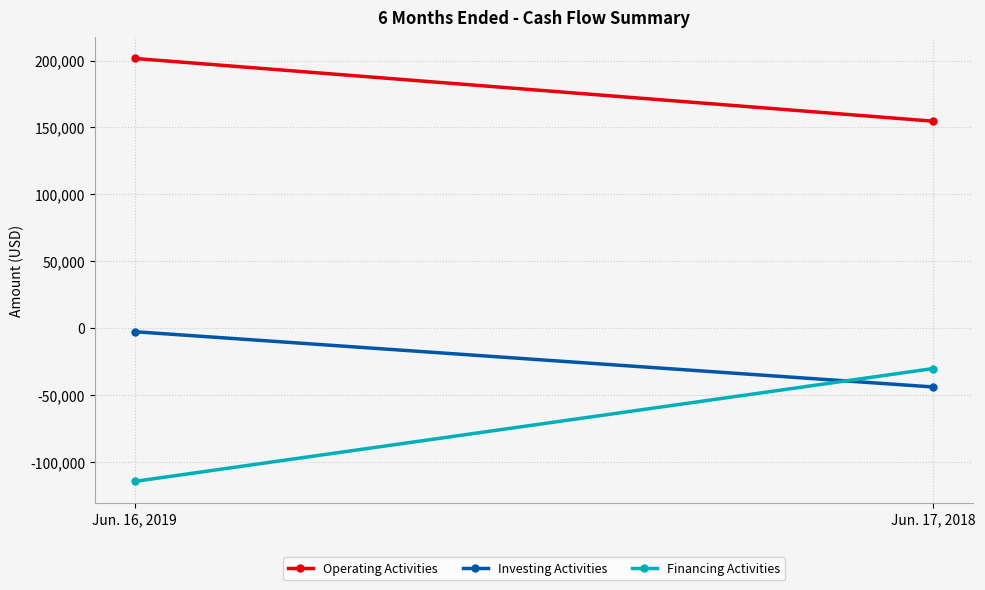

The Financing Activities series shows -30057 at Jun. 17, 2018. True or false?

True